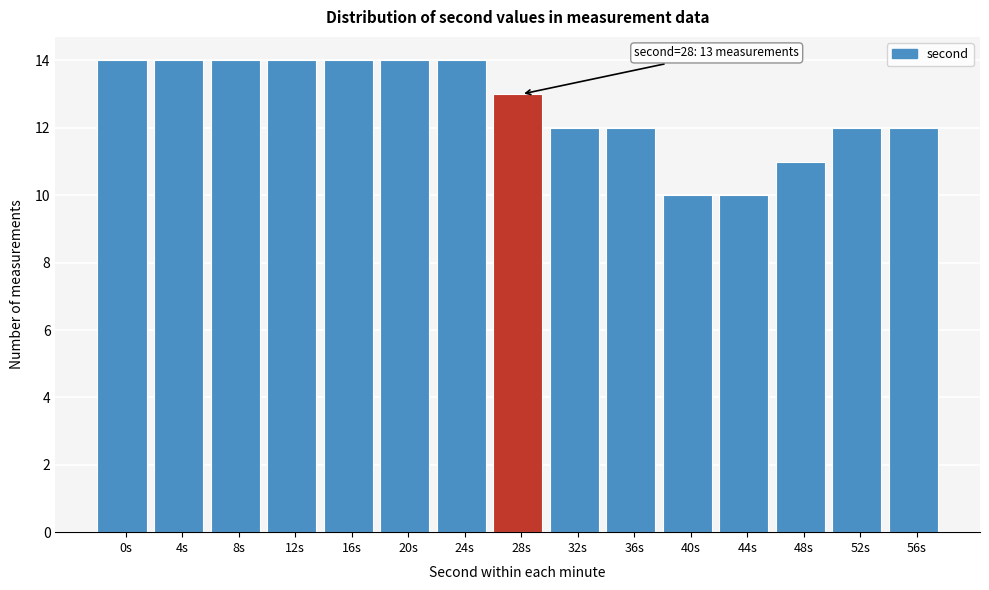

Reading left to right, transcribe all the data shown in this chart.

14	14	14	14	14	14	14	13	12	12	10	10	11	12	12